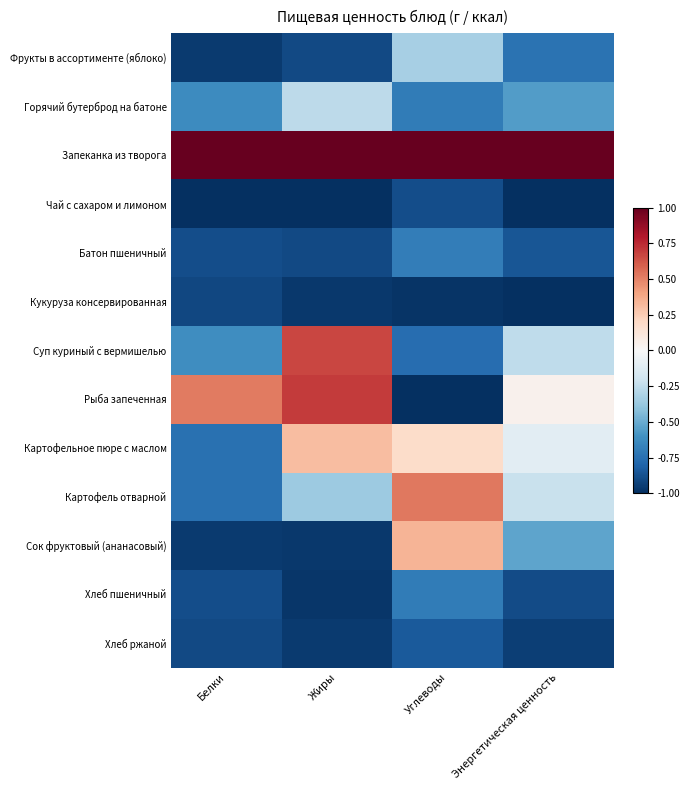

What is the spread (max minus min) of values at Белки?

2.0